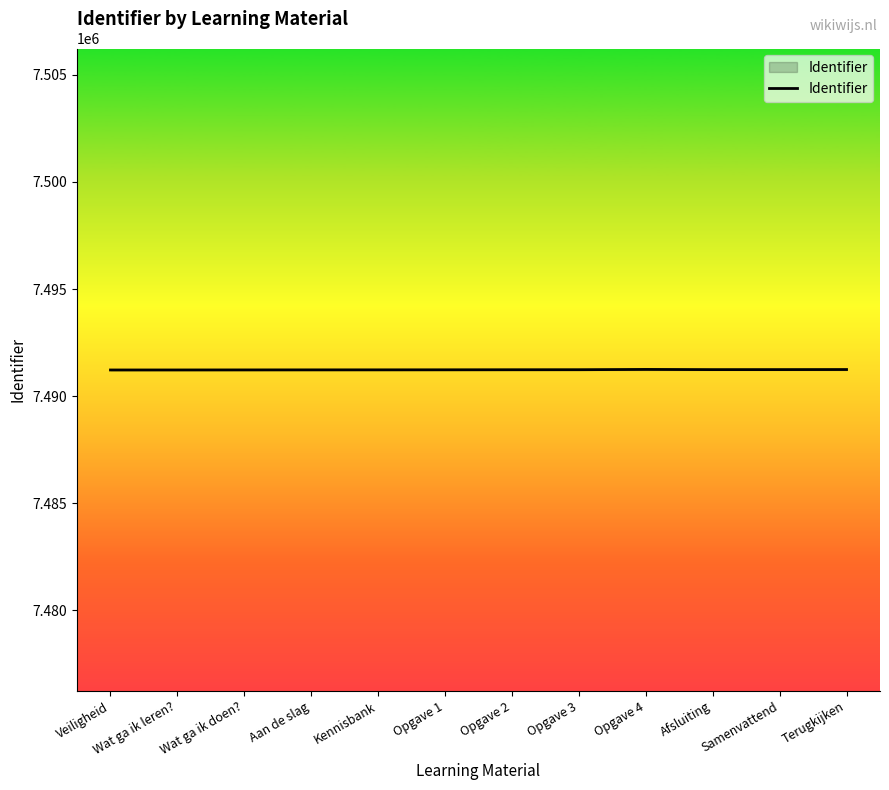

The chart shows a value of 7491227 at Kennisbank. True or false?

True